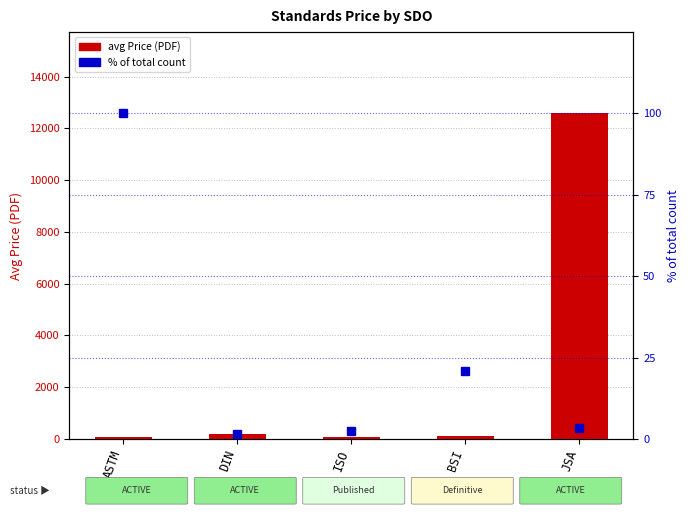

The value of avg Price (PDF) at JSA is 18061.5. True or false?

False